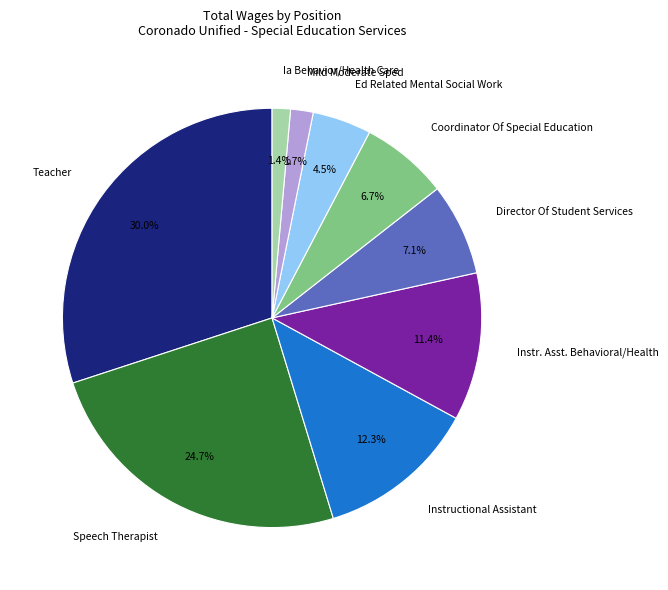

What portion of the pie excludes Ed Related Mental Social Work?

95.5%